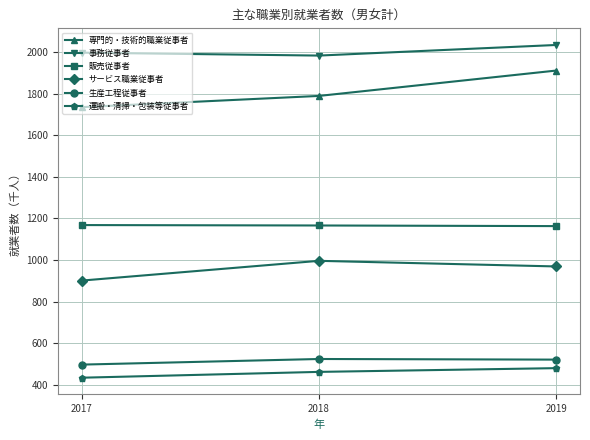

What is the greatest value displayed?

2034